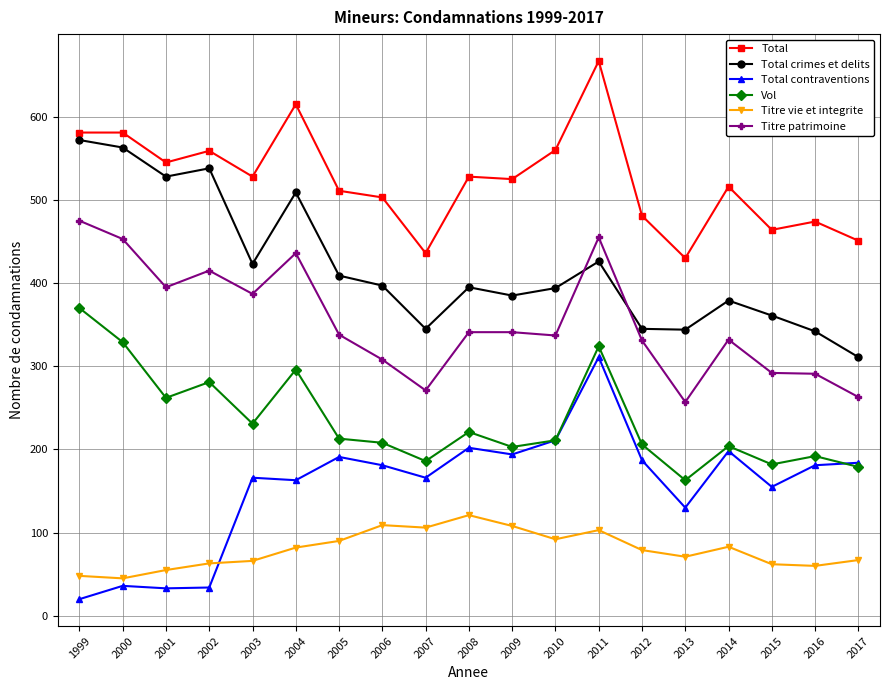

True or false: Titre vie et integrite has more than 2 points higher than both neighbors.

True